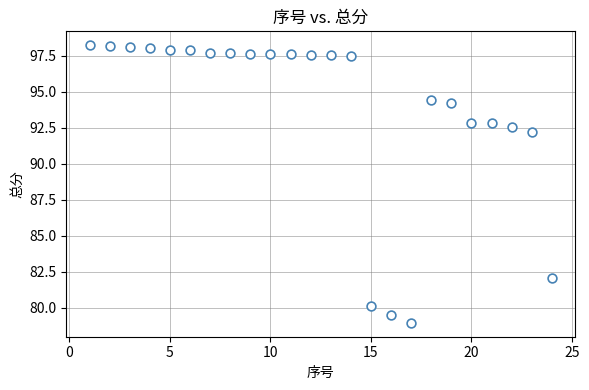

What Y value in the scatter plot is closest to 88?

92.2